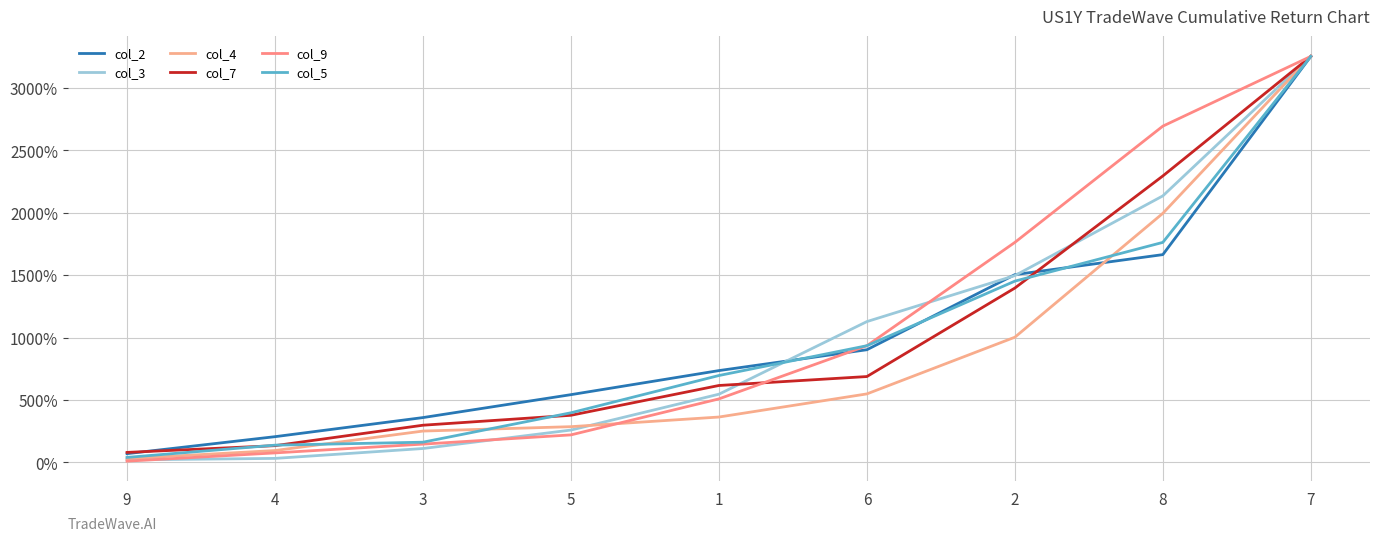

Is this an area chart (filled region under the line)?

No